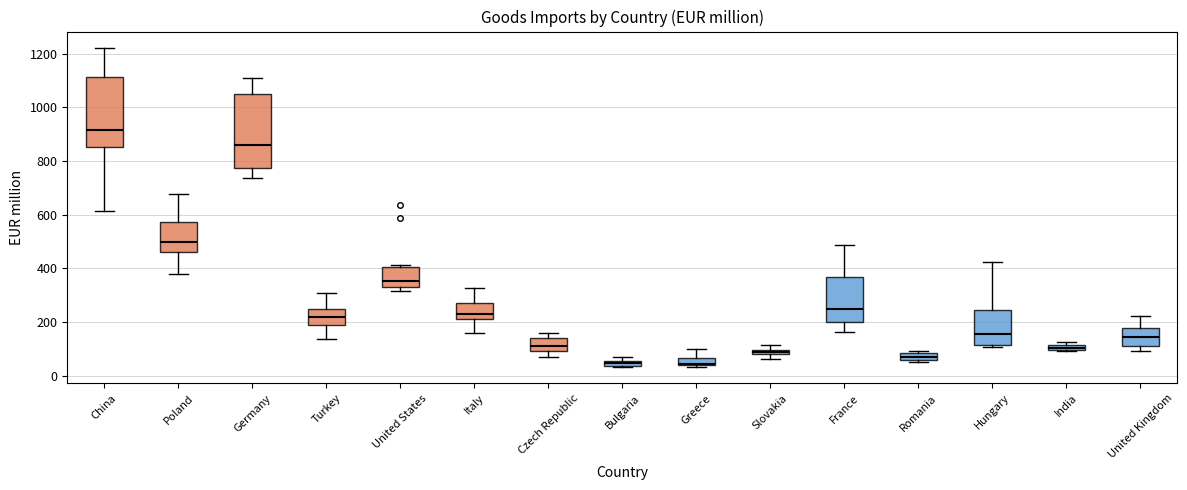

Where is the lower edge of the box for United Kingdom on the y-axis? The values are not printed on the chart, so give them approximately, as read against the axis.

120